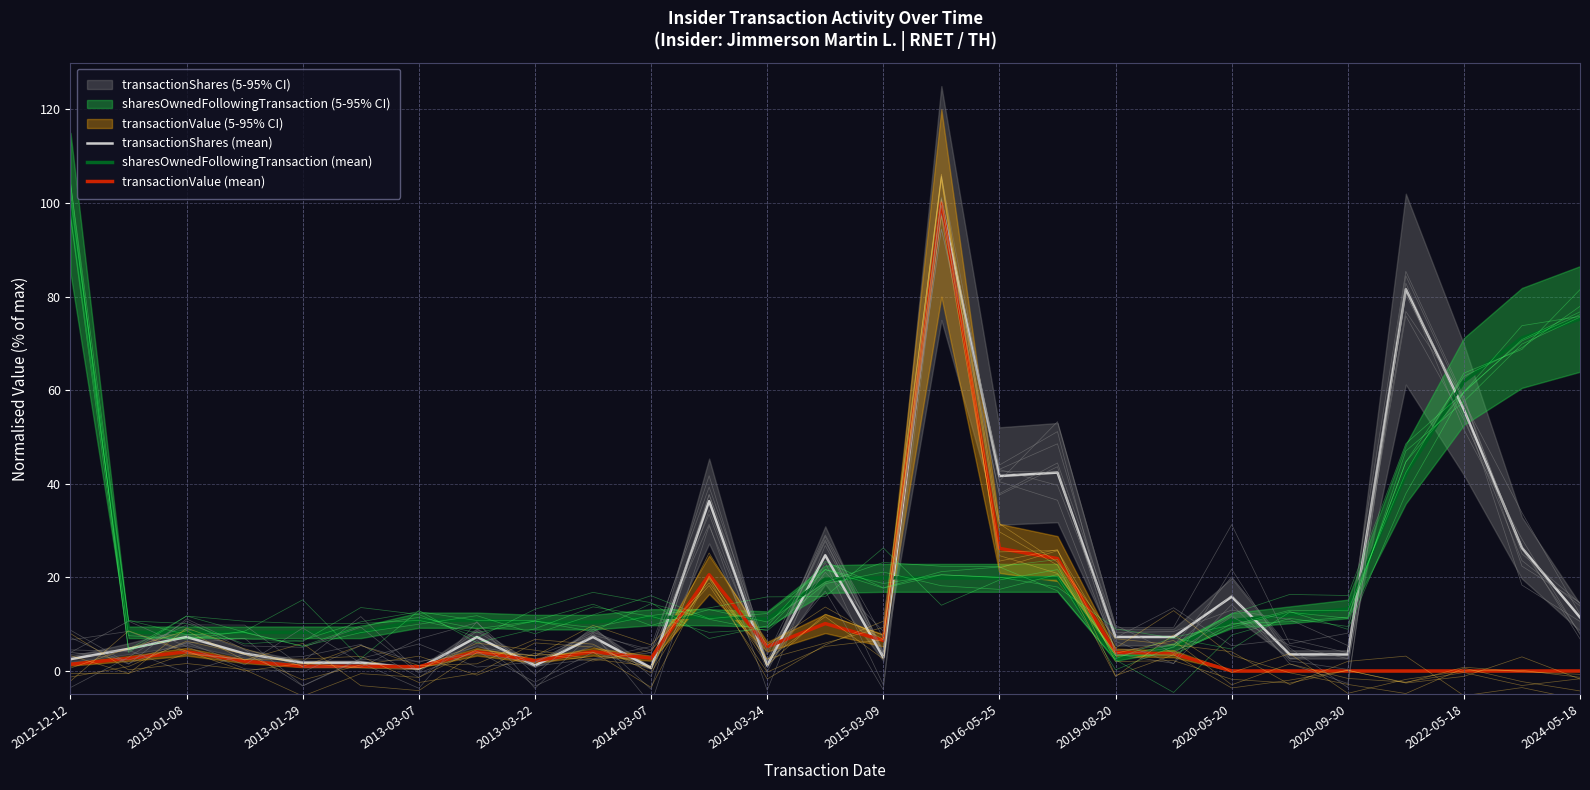

Where is transactionValue (mean) nearest to the value 50?

2016-05-25